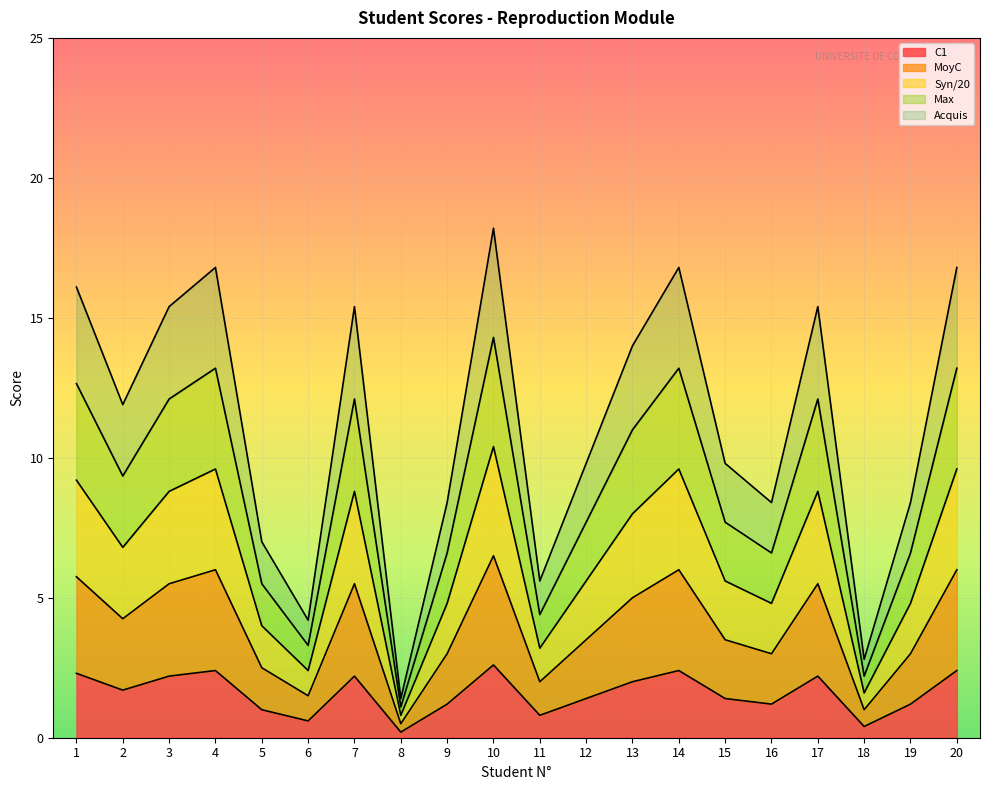

At how many categories does at least one series exceed 11?

10